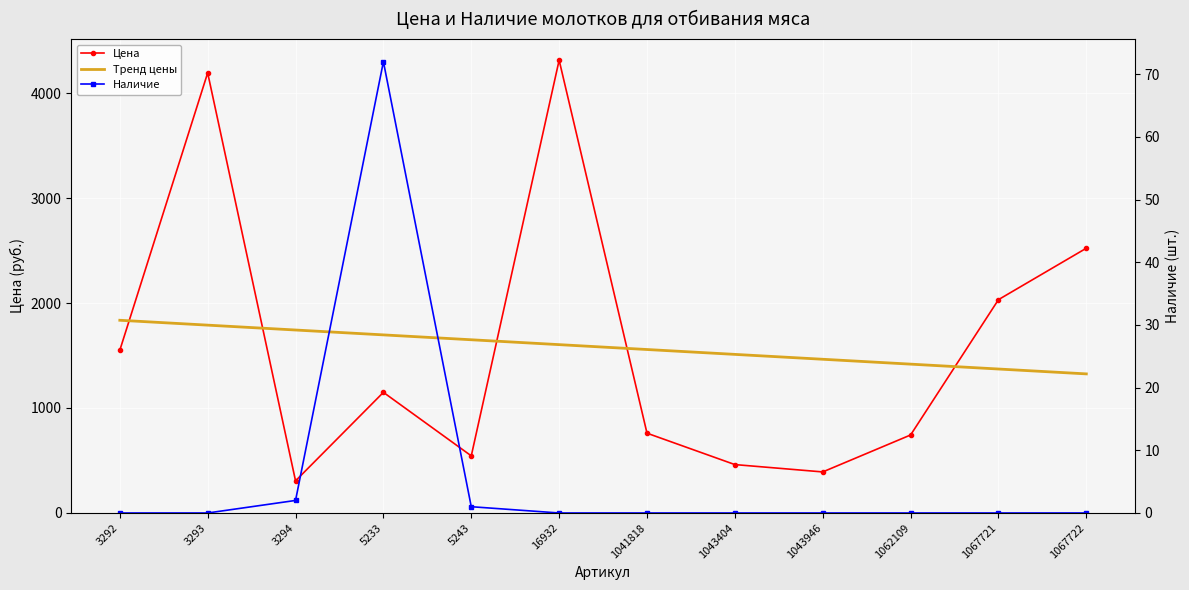

What are all the series names shown in the legend?

Цена, Тренд цены, Наличие